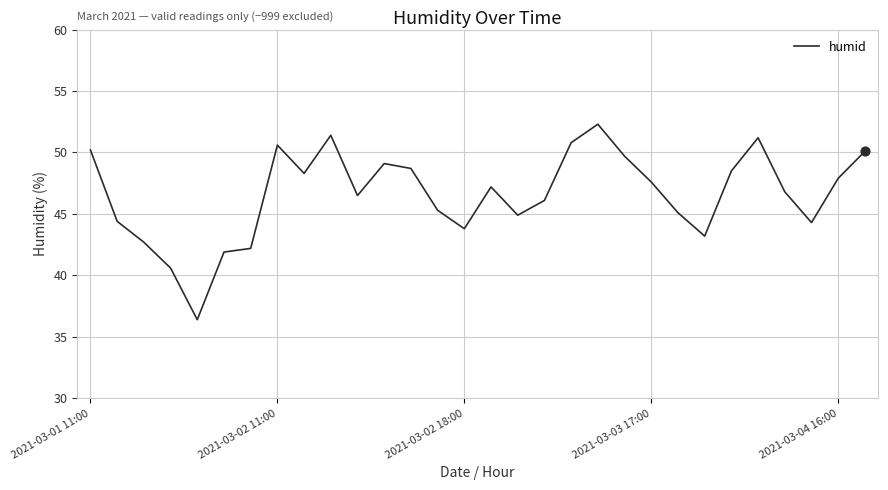

What is the minimum value shown in the chart?

36.4